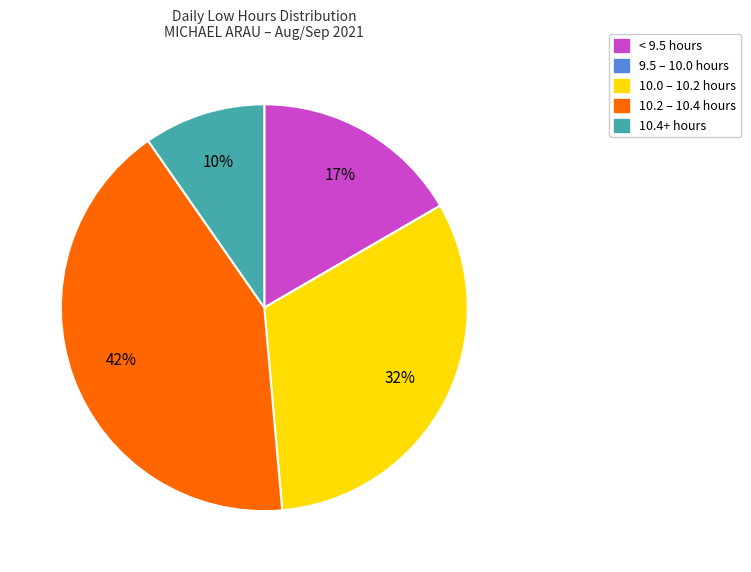

Does any single category account for the majority?

No